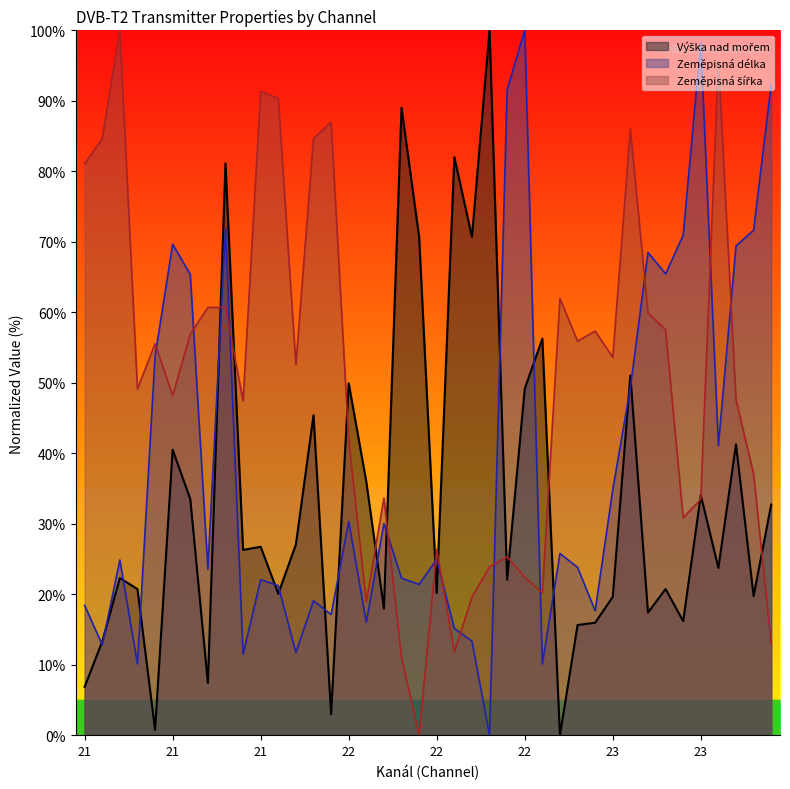

After their last crossing, which series has the higher values: Zeměpisná šířka or Zeměpisná délka?

Zeměpisná délka